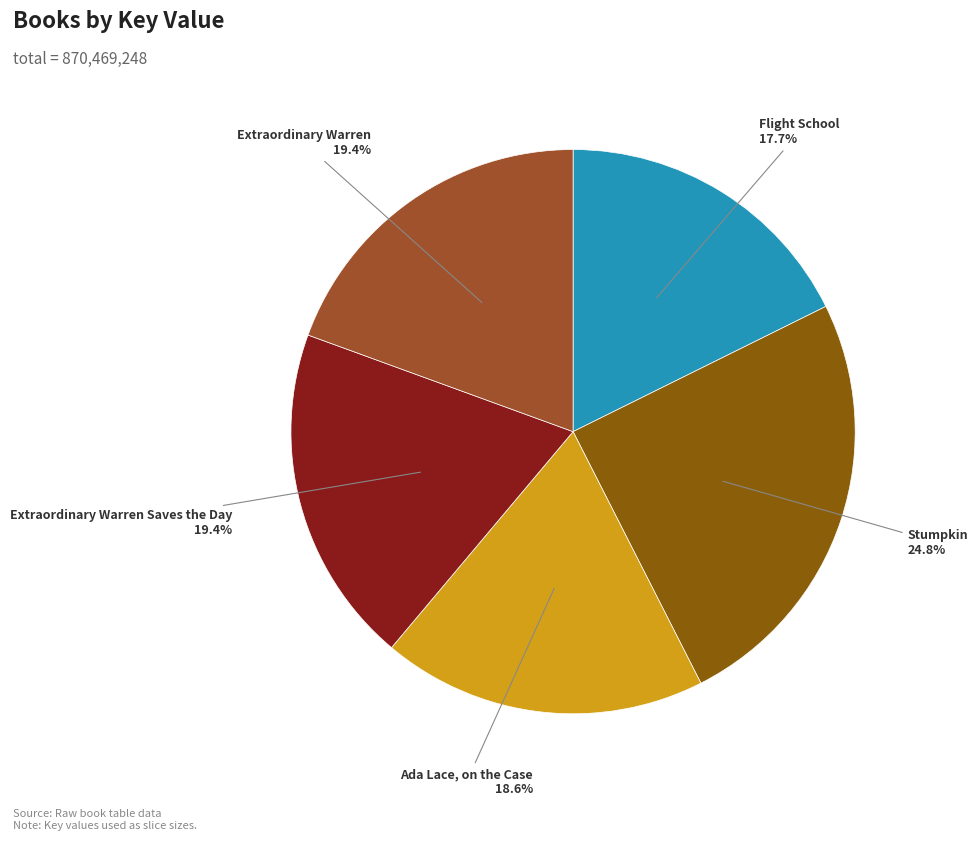

Does any single category account for the majority?

No